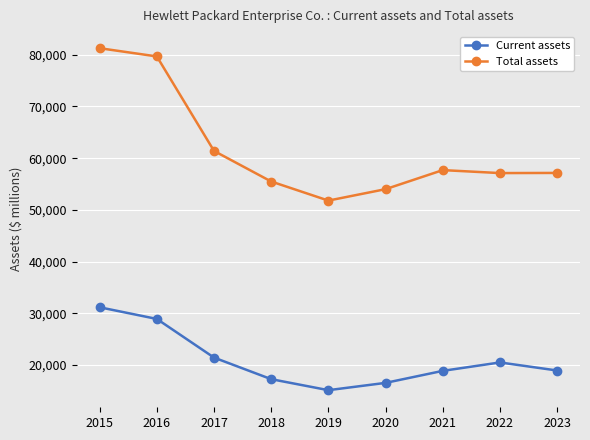

Rank the series by their maximum value, from lowest to highest.

Current assets, Total assets